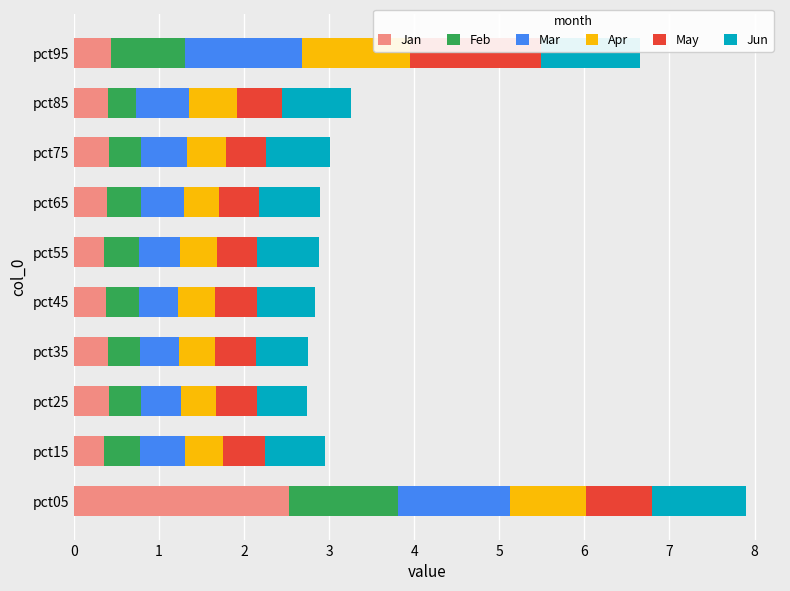

What is the difference between the maximum and minimum values in the Jan series?

2.2